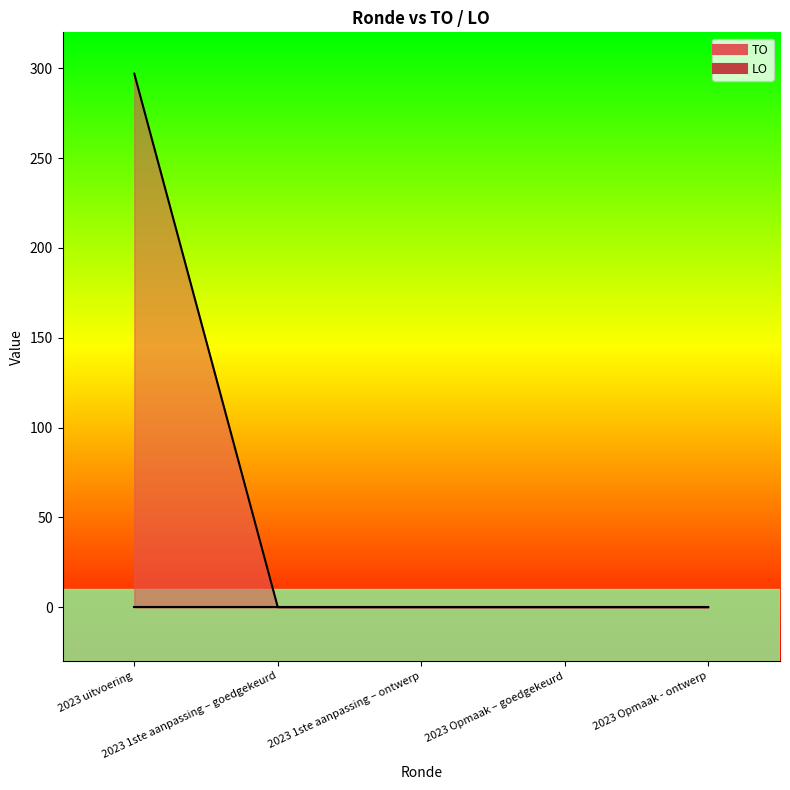

Reading left to right, transcribe all the data shown in this chart.

297	0	0	0	0